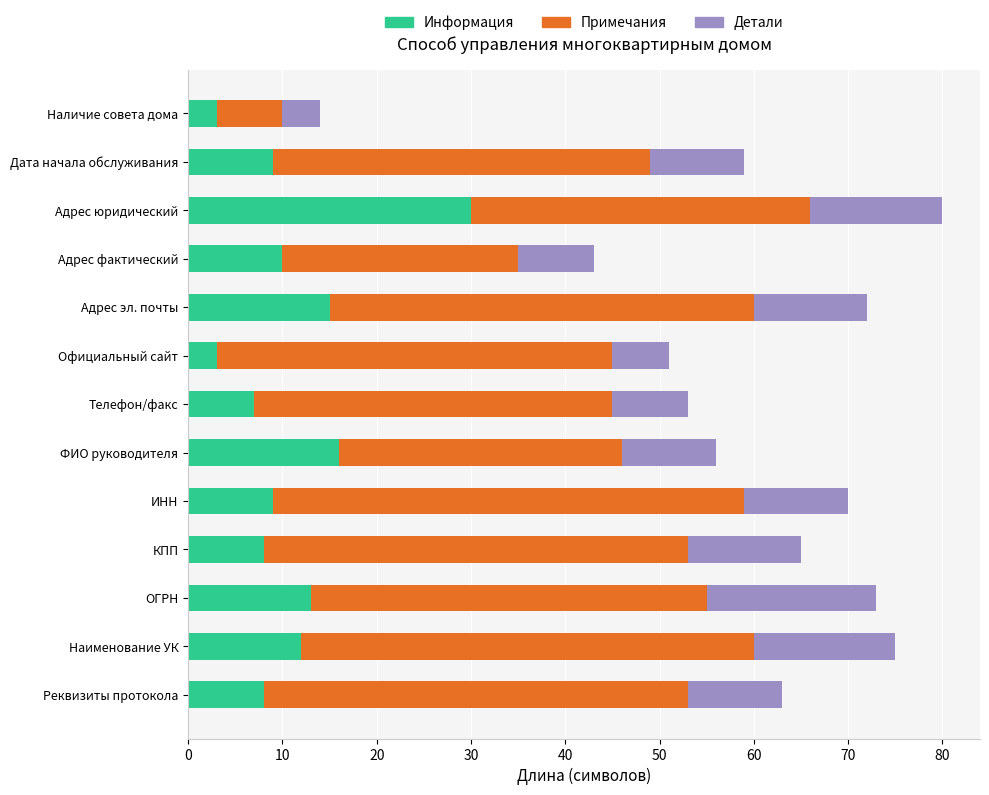

How many categories are shown in the chart?

13